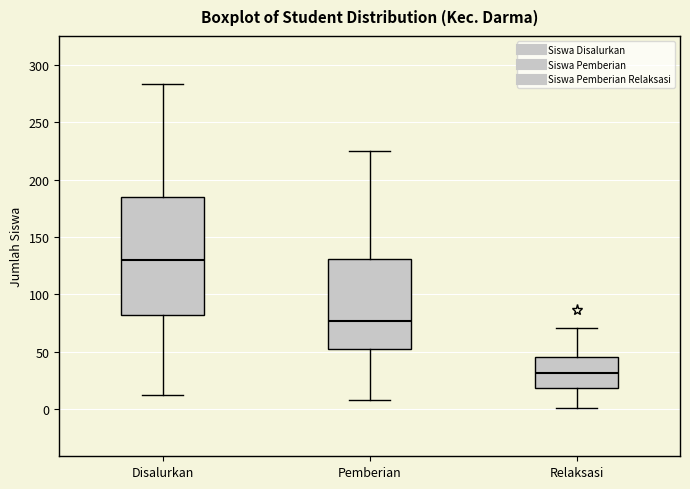

Where is the lower edge of the box for Relaksasi on the y-axis? The values are not printed on the chart, so give them approximately, as read against the axis.

20